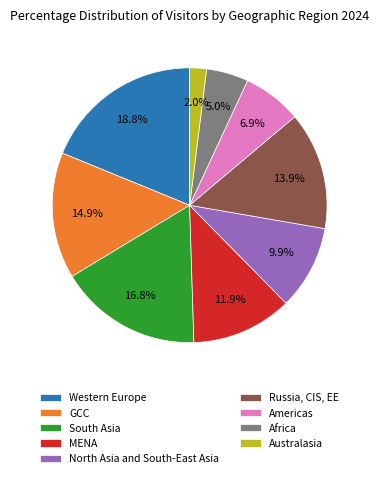

What portion of the pie excludes North Asia and South-East Asia?

90.1%